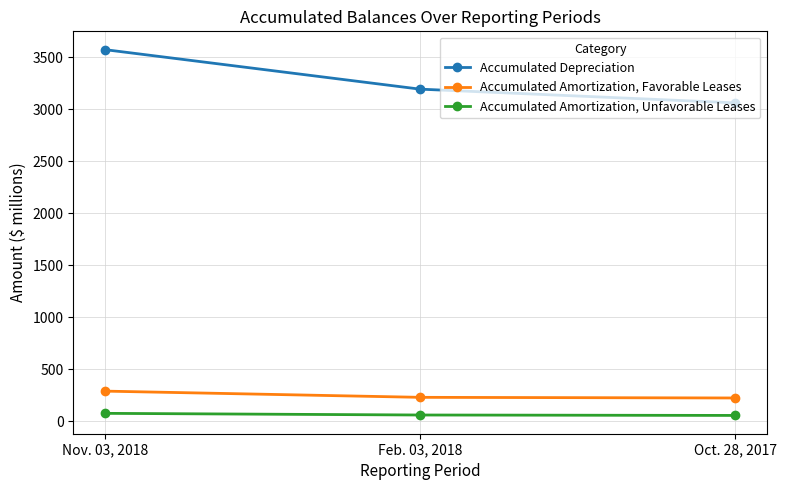

Which series changed the most between Feb. 03, 2018 and Oct. 28, 2017?

Accumulated Depreciation